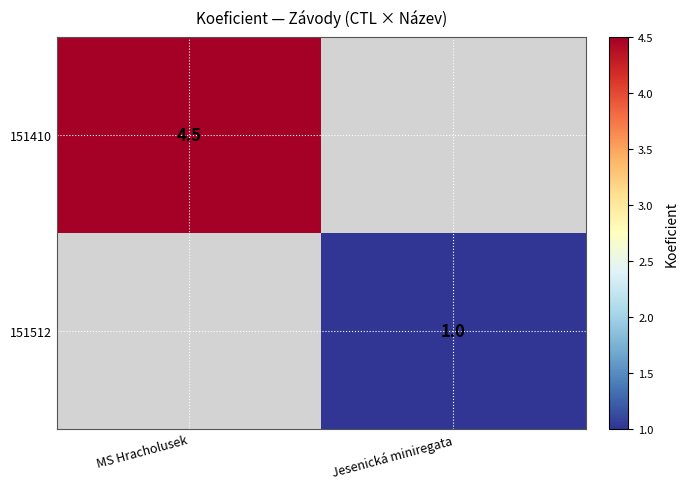

The value of 151512 at Jesenická miniregata is 1.4. True or false?

False